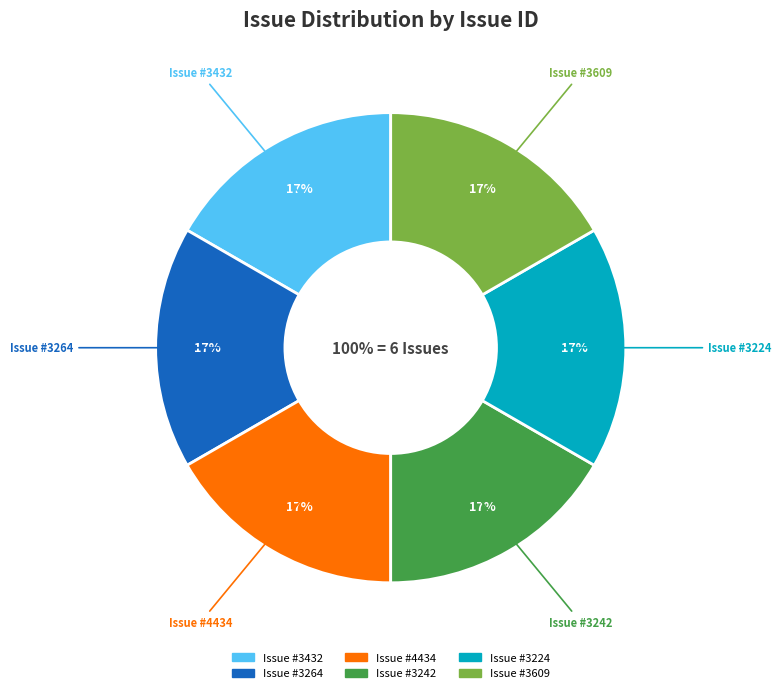

Does 3264 represent more than half of the total?

No